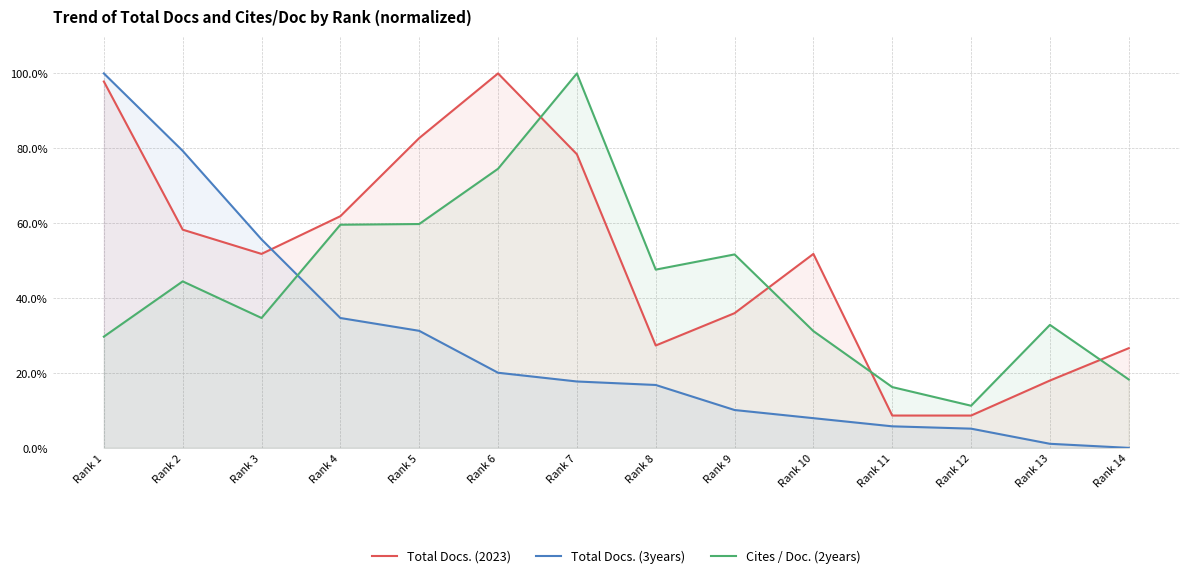

Reading left to right, transcribe all the data shown in this chart.

Total Docs. (2023): Rank 1=97.8	Rank 2=58.3	Rank 3=51.8	Rank 4=61.9	Rank 5=82.7	Rank 6=100.0	Rank 7=78.4	Rank 8=27.3	Rank 9=36.0	Rank 10=51.8	Rank 11=8.6	Rank 12=8.6	Rank 13=18.0	Rank 14=26.6
Total Docs. (3years): Rank 1=100.0	Rank 2=79.3	Rank 3=55.7	Rank 4=34.7	Rank 5=31.3	Rank 6=20.1	Rank 7=17.7	Rank 8=16.8	Rank 9=10.1	Rank 10=7.9	Rank 11=5.8	Rank 12=5.1	Rank 13=1.1	Rank 14=0.0
Cites / Doc. (2years): Rank 1=29.7	Rank 2=44.5	Rank 3=34.7	Rank 4=59.6	Rank 5=59.8	Rank 6=74.5	Rank 7=100.0	Rank 8=47.6	Rank 9=51.7	Rank 10=31.2	Rank 11=16.2	Rank 12=11.3	Rank 13=32.8	Rank 14=18.3